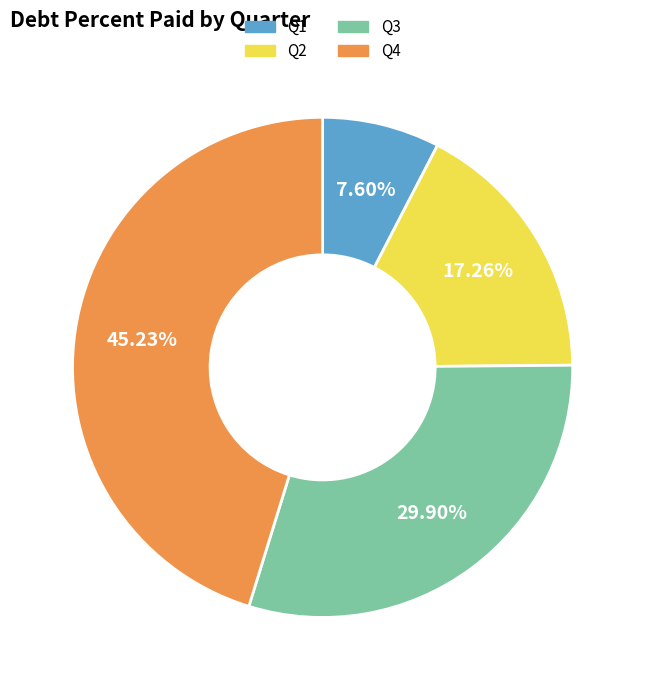

Which slice is the largest?

Q4